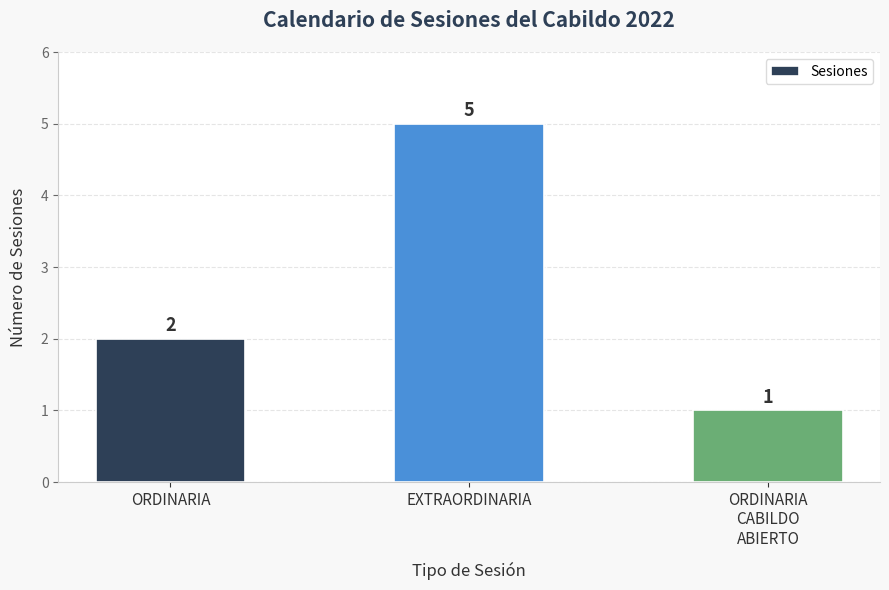

Reading left to right, transcribe all the data shown in this chart.

ORDINARIA=2	EXTRAORDINARIA=5	ORDINARIA
CABILDO
ABIERTO=1